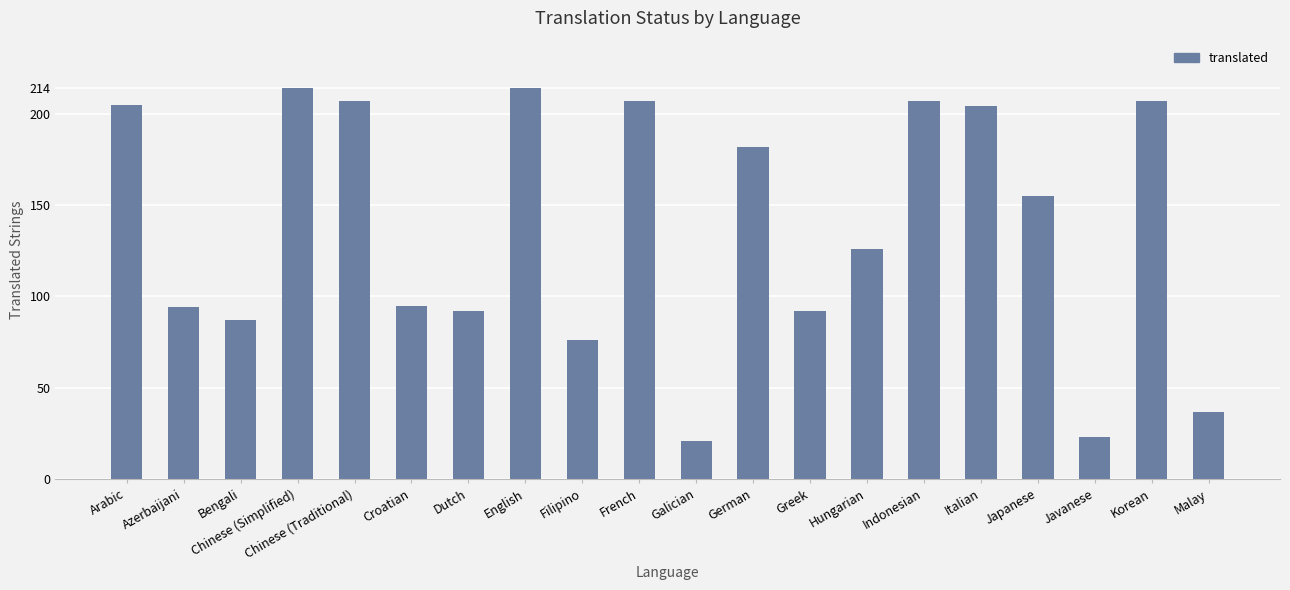

What is the smallest value displayed?

21